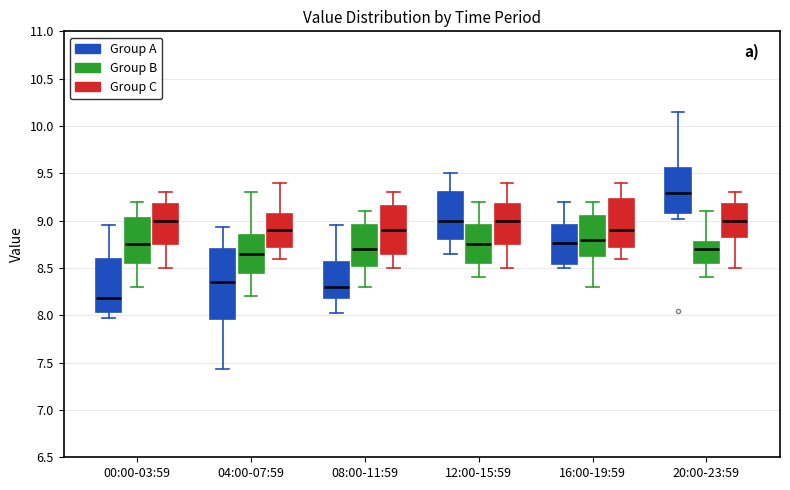

Reading left to right, transcribe this box plot: for each box, give where its median line is, the range the box spans, and where its two whiskers end, as read against the y-axis. The values are not printed on the chart, so give them approximately, as read against the axis.

00:00-03:59 (Group A): median 8.20, box 8.05 to 8.60, whiskers 7.95 to 8.95
00:00-03:59 (Group B): median 8.75, box 8.55 to 9.05, whiskers 8.30 to 9.20
00:00-03:59 (Group C): median 9.00, box 8.75 to 9.20, whiskers 8.50 to 9.30
04:00-07:59 (Group A): median 8.35, box 7.95 to 8.70, whiskers 7.45 to 8.95
04:00-07:59 (Group B): median 8.65, box 8.45 to 8.85, whiskers 8.20 to 9.30
04:00-07:59 (Group C): median 8.90, box 8.75 to 9.10, whiskers 8.60 to 9.40
08:00-11:59 (Group A): median 8.30, box 8.20 to 8.55, whiskers 8.00 to 8.95
08:00-11:59 (Group B): median 8.70, box 8.55 to 8.95, whiskers 8.30 to 9.10
08:00-11:59 (Group C): median 8.90, box 8.65 to 9.15, whiskers 8.50 to 9.30
12:00-15:59 (Group A): median 9.00, box 8.80 to 9.30, whiskers 8.65 to 9.50
12:00-15:59 (Group B): median 8.75, box 8.55 to 8.95, whiskers 8.40 to 9.20
12:00-15:59 (Group C): median 9.00, box 8.75 to 9.20, whiskers 8.50 to 9.40
16:00-19:59 (Group A): median 8.75, box 8.55 to 8.95, whiskers 8.50 to 9.20
16:00-19:59 (Group B): median 8.80, box 8.65 to 9.05, whiskers 8.30 to 9.20
16:00-19:59 (Group C): median 8.90, box 8.75 to 9.25, whiskers 8.60 to 9.40
20:00-23:59 (Group A): median 9.30, box 9.10 to 9.55, whiskers 9.00 to 10.15
20:00-23:59 (Group B): median 8.70, box 8.55 to 8.80, whiskers 8.40 to 9.10
20:00-23:59 (Group C): median 9.00, box 8.85 to 9.20, whiskers 8.50 to 9.30